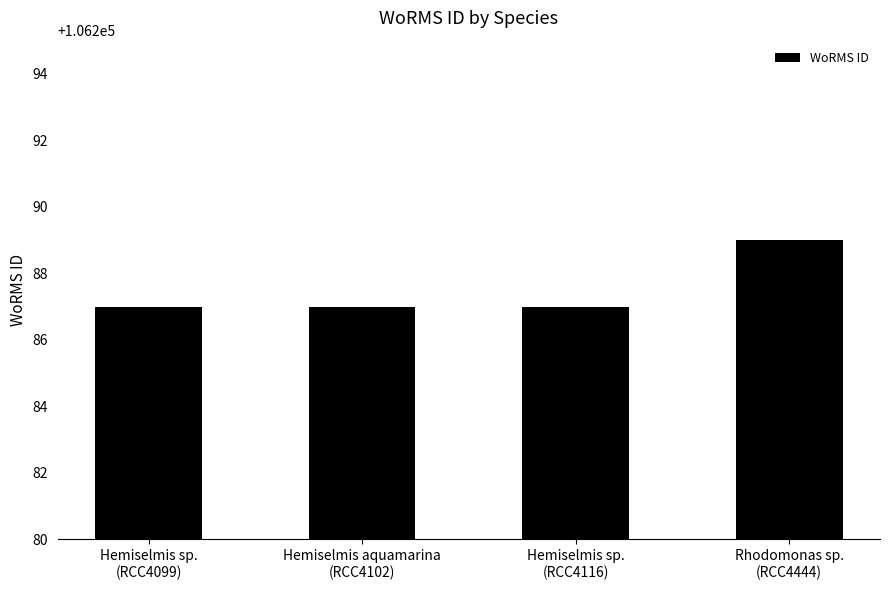

What is the value of the 3rd bar from the left?

106287